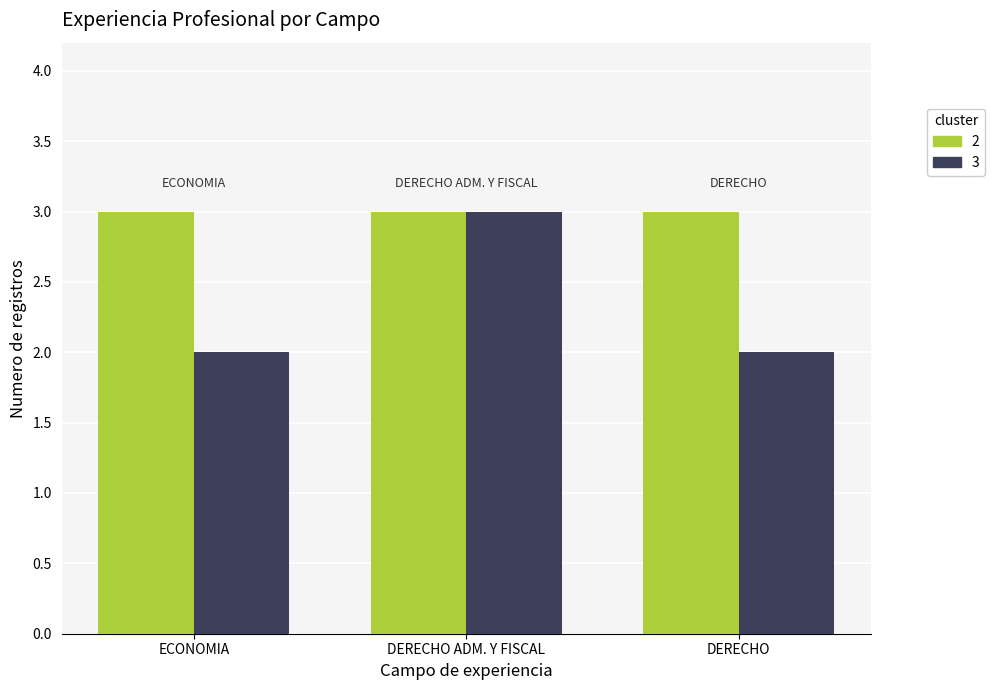

What is the greatest value displayed?

3